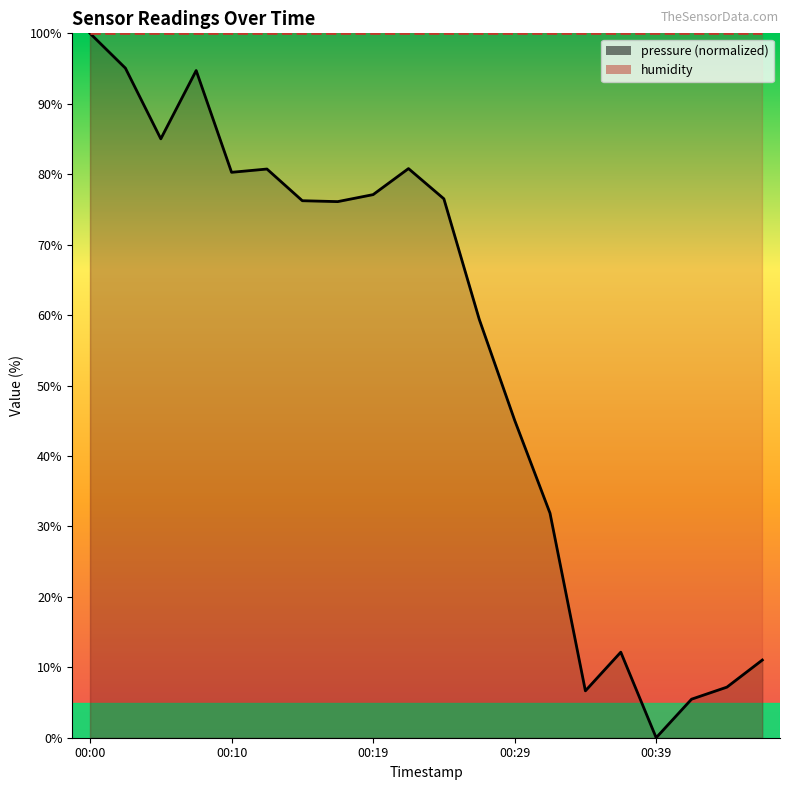

What is the maximum value shown in the chart?

100.0